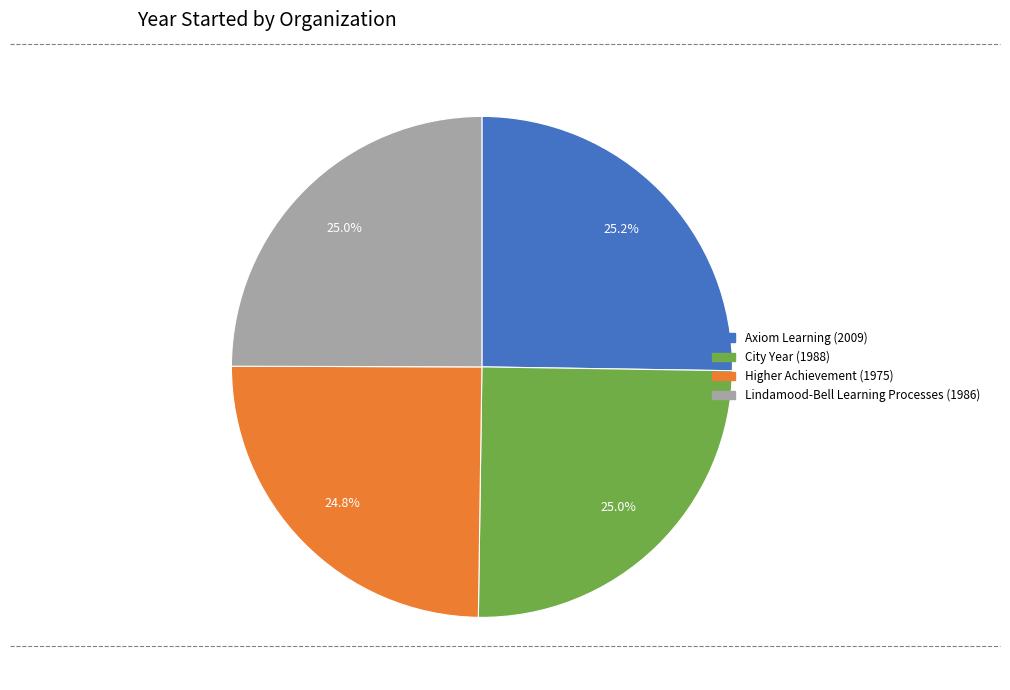

What is the ratio of the value at Axiom Learning to the value at Higher Achievement?

1.0